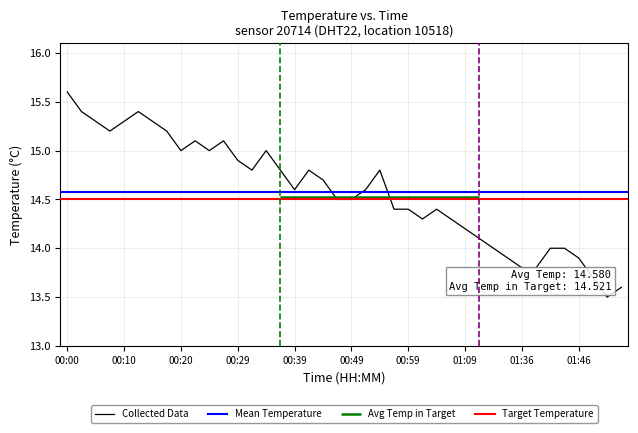

Reading left to right, what are all the values shown in this chart?

00:00=15.6	00:02=15.4	00:05=15.3	00:07=15.2	00:10=15.3	00:12=15.4	00:15=15.3	00:17=15.2	00:20=15.0	00:22=15.1	00:25=15.0	00:27=15.1	00:29=14.9	00:32=14.8	00:34=15.0	00:37=14.8	00:39=14.6	00:42=14.8	00:44=14.7	00:47=14.5	00:49=14.5	00:51=14.6	00:54=14.8	00:56=14.4	00:59=14.4	01:01=14.3	01:04=14.4	01:06=14.3	01:09=14.2	01:29=14.1	01:31=14.0	01:34=13.9	01:36=13.8	01:38=13.8	01:41=14.0	01:43=14.0	01:46=13.9	01:48=13.7	01:51=13.5	01:53=13.6